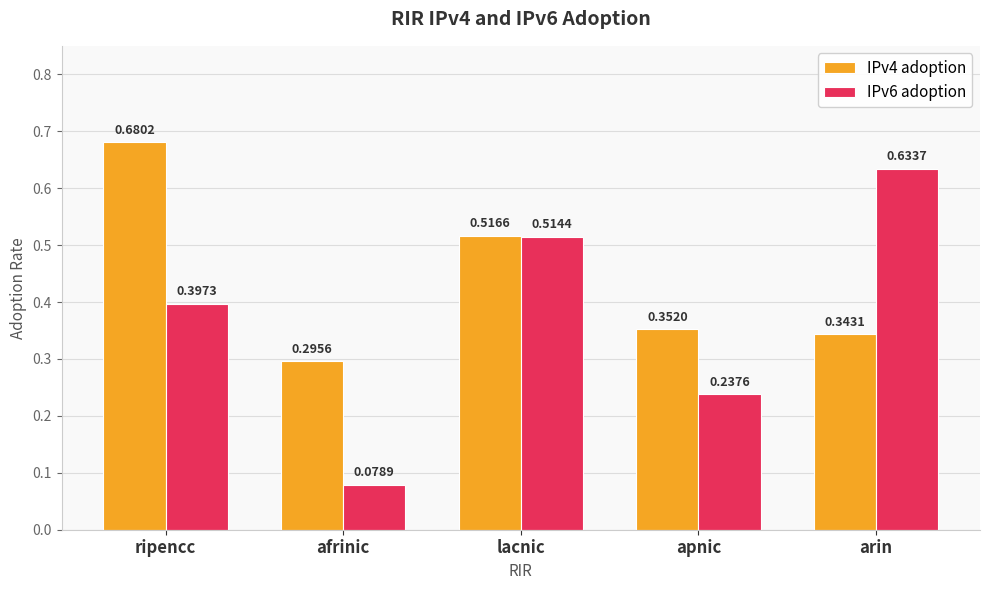

What is the sum of all IPv6 adoption values?

1.9